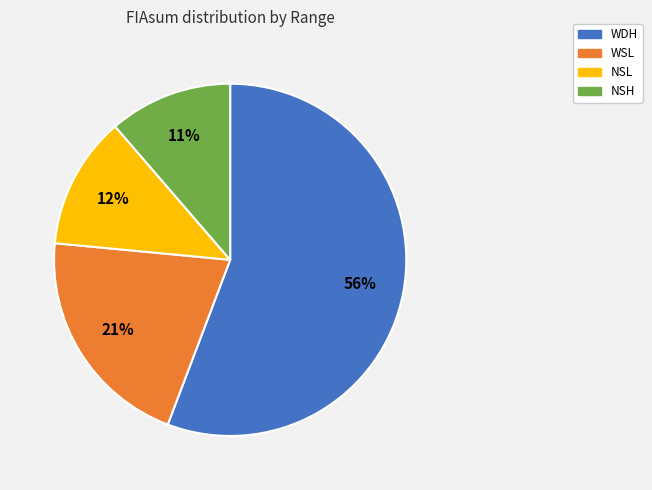

Is there any slice that represents more than half of the pie?

Yes